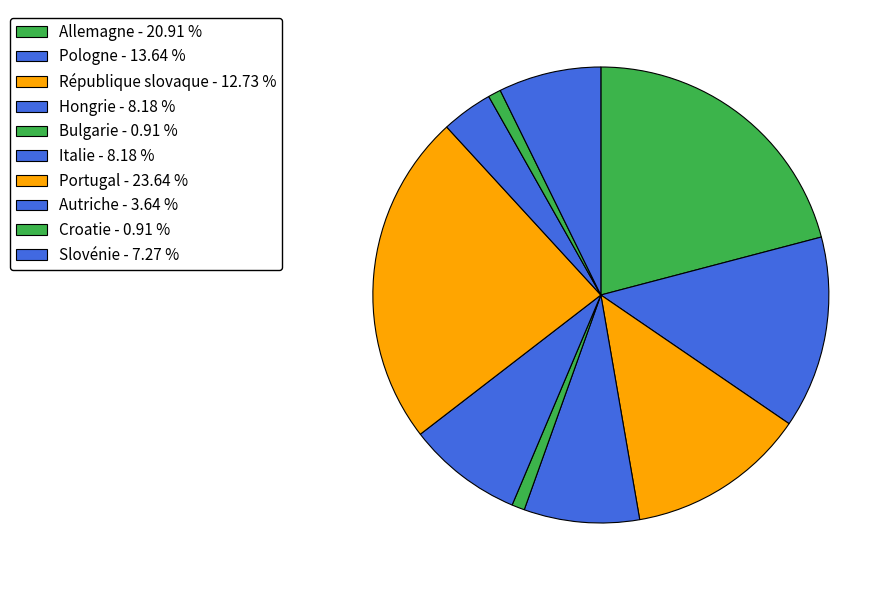

To the nearest percent, what is the difference between the Allemagne and Italie slice percentages?

13%